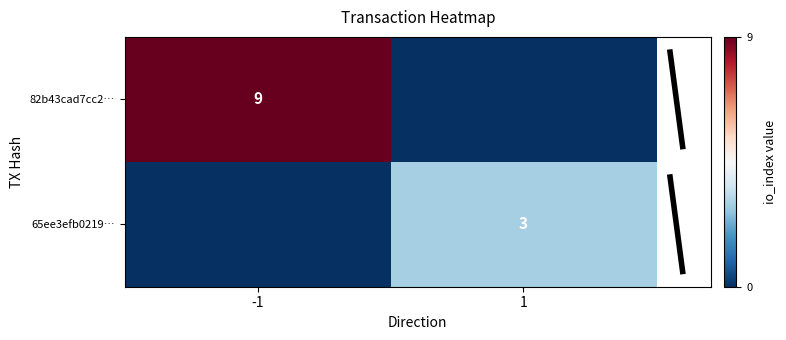

What is the total value across all series at 1?

3